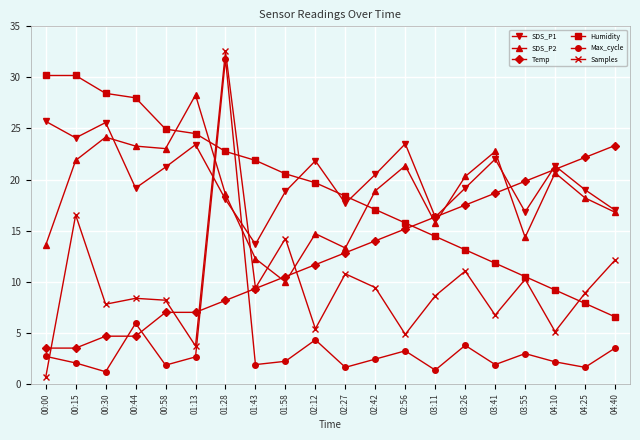

What position from the left is 00:44?

4